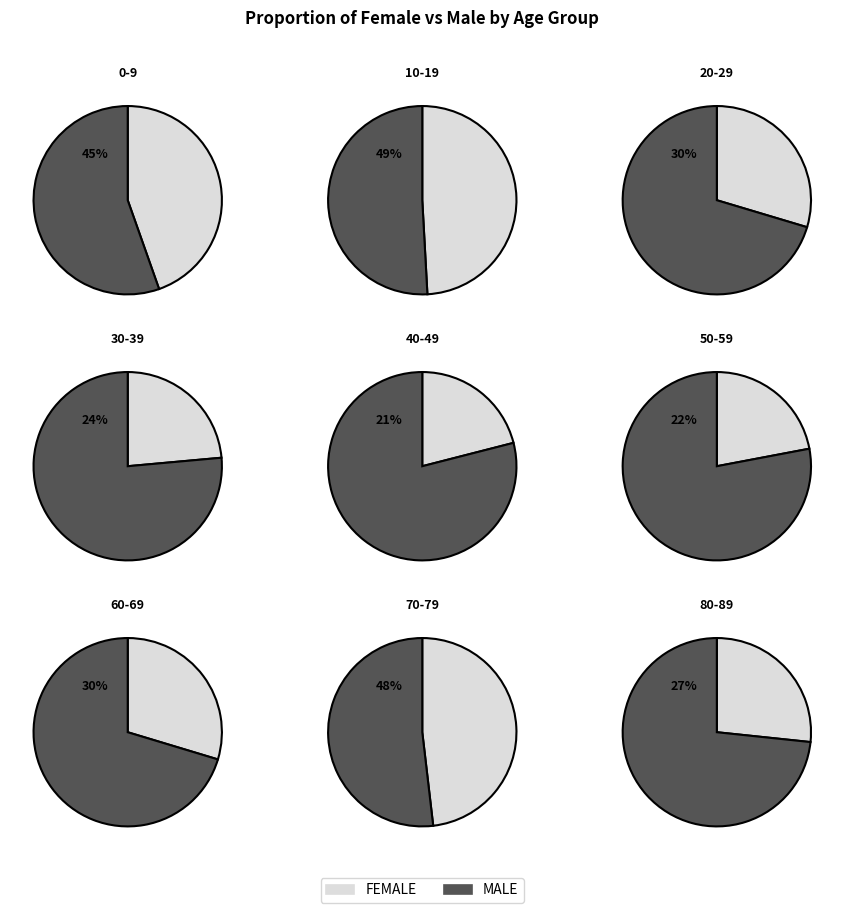

Is 10-19 the majority of the pie?

No